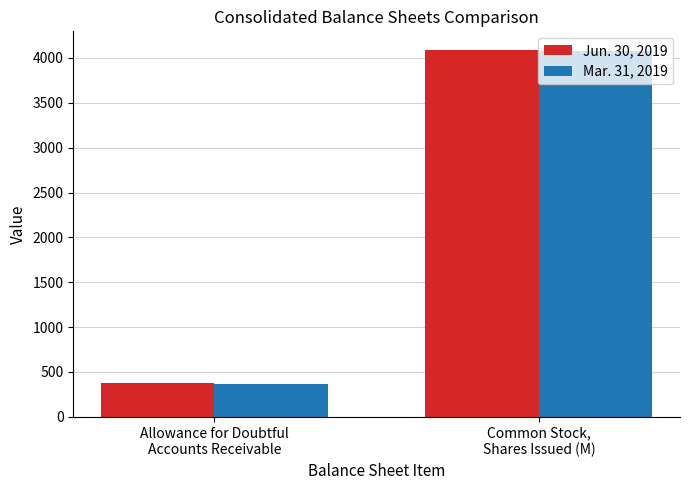

What is the spread (max minus min) of values at Allowance for Doubtful
Accounts Receivable?

10